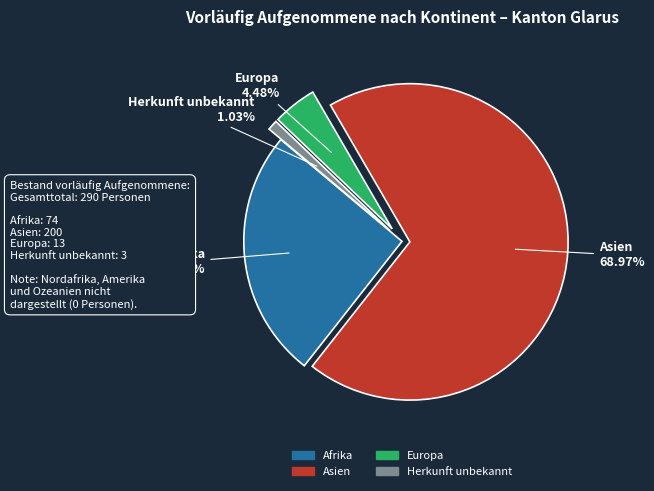

Which category has the smallest portion of the pie?

Herkunft unbekannt